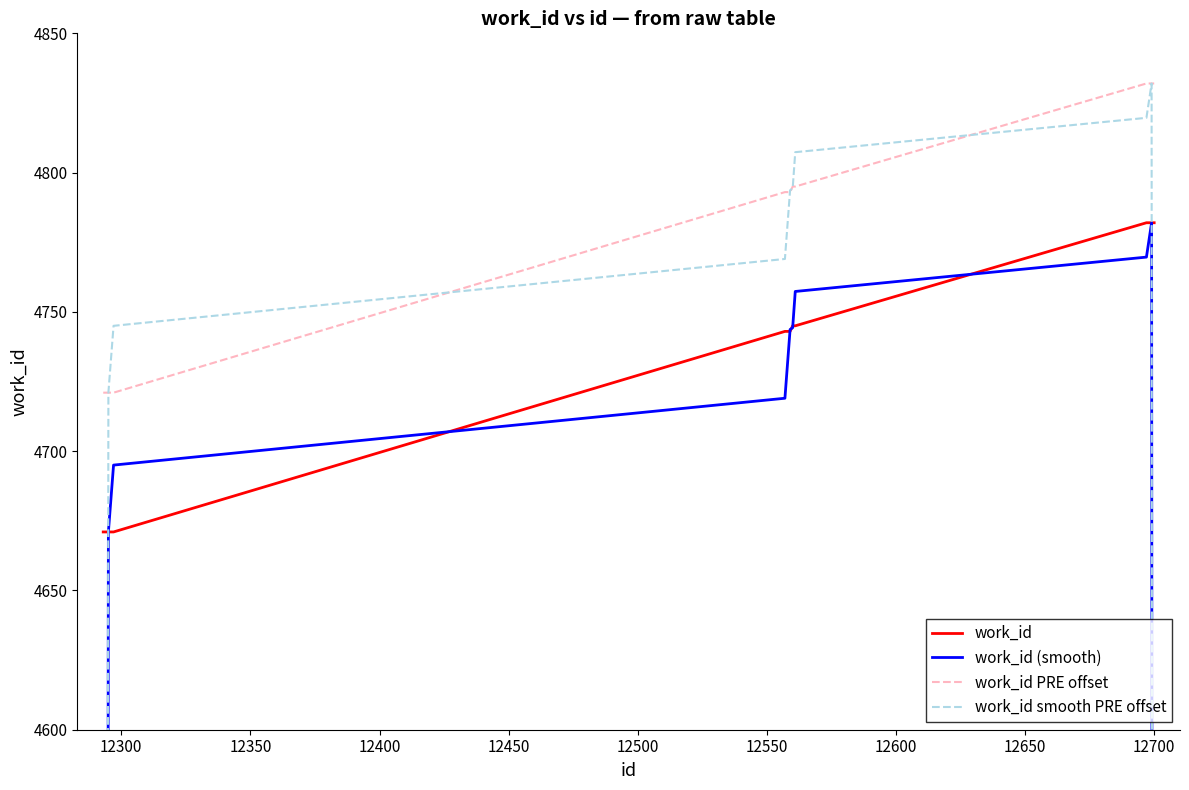

True or false: work_id (smooth) and work_id PRE offset intersect in this chart.

False